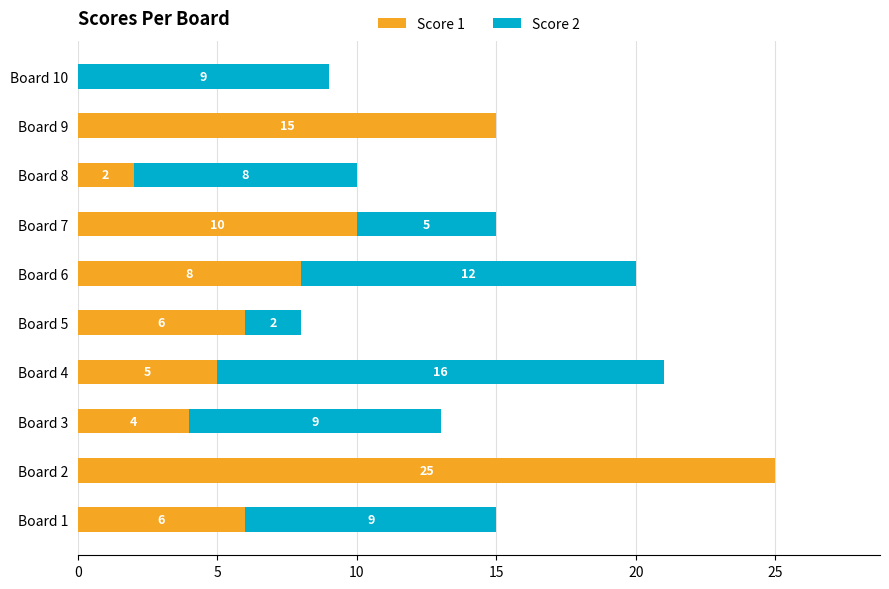

What is the highest value of the Score 1 series?

25